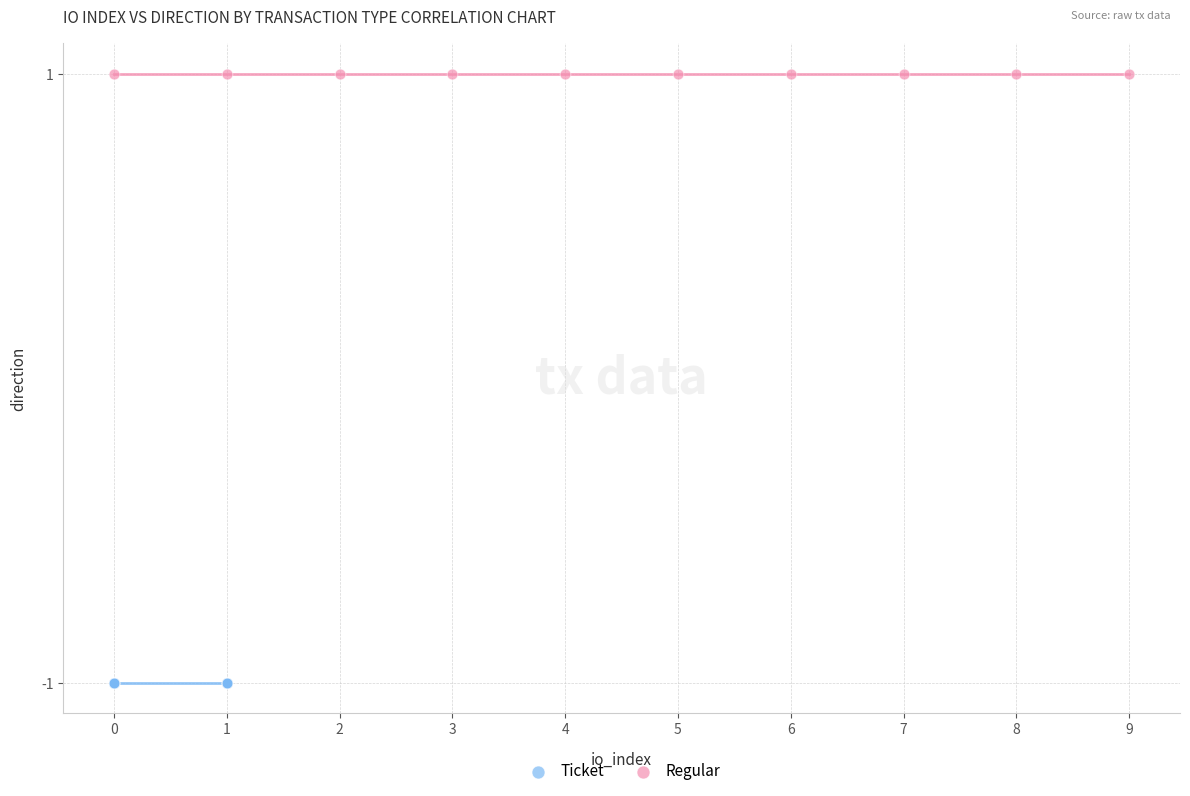

Which series reaches the maximum Y coordinate?

Regular